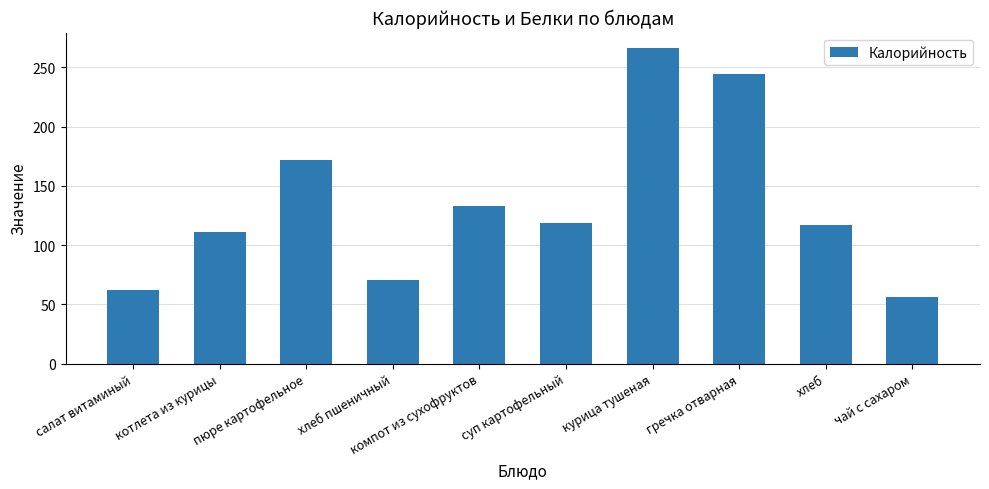

Approximately how many times larger is the value at гречка отварная compared to пюре картофельное?

1.4